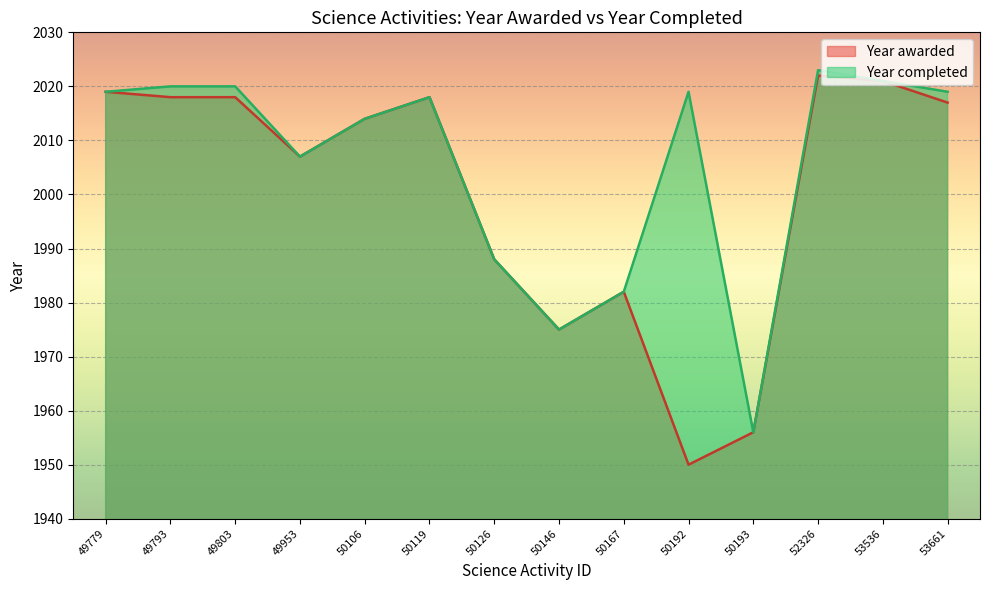

Count the number of data series in this chart.

2